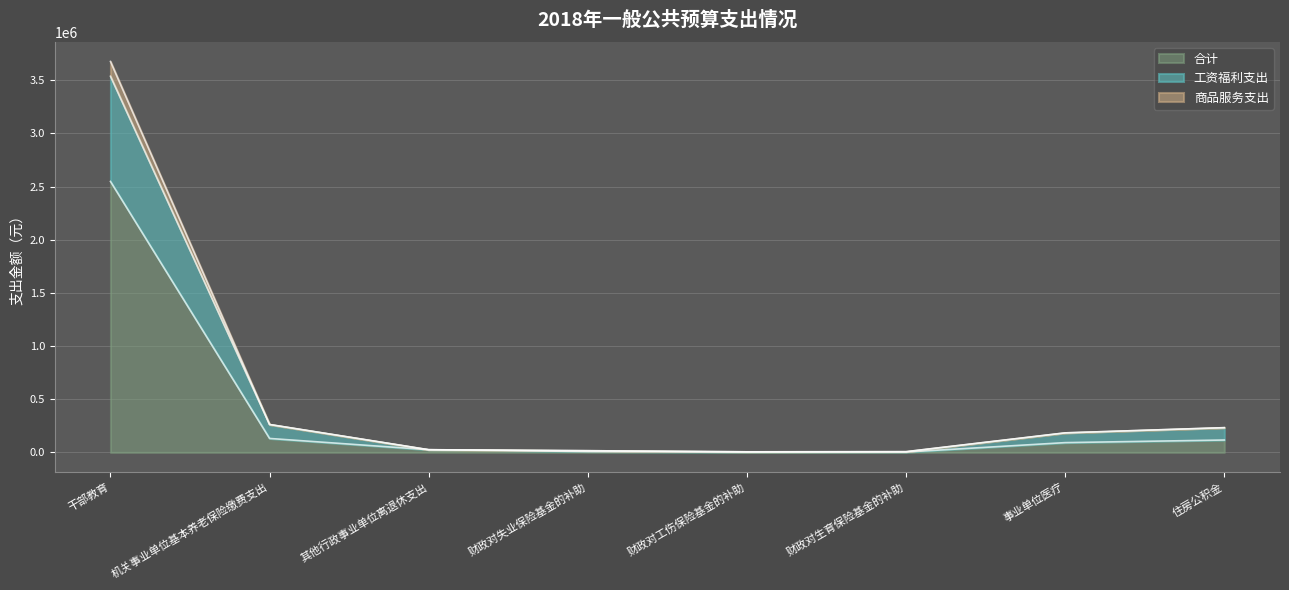

Reading right to left, transcribe all the data shown in this chart.

合计: 住房公积金=116157.9	事业单位医疗=91698.9	财政对生育保险基金的补助=3275.0	财政对工伤保险基金的补助=2620.0	财政对失业保险基金的补助=7859.9	其他行政事业单位离退休支出=24900.0	机关事业单位基本养老保险缴费支出=130998.4	干部教育=2548426.0
工资福利支出: 住房公积金=232315.8	事业单位医疗=183397.8	财政对生育保险基金的补助=6549.9	财政对工伤保险基金的补助=5239.9	财政对失业保险基金的补助=15719.8	其他行政事业单位离退休支出=24900.0	机关事业单位基本养老保险缴费支出=261996.8	干部教育=3537508.4
商品服务支出: 住房公积金=232315.8	事业单位医疗=183397.8	财政对生育保险基金的补助=6549.9	财政对工伤保险基金的补助=5239.9	财政对失业保险基金的补助=15719.8	其他行政事业单位离退休支出=24900.0	机关事业单位基本养老保险缴费支出=261996.8	干部教育=3676852.0